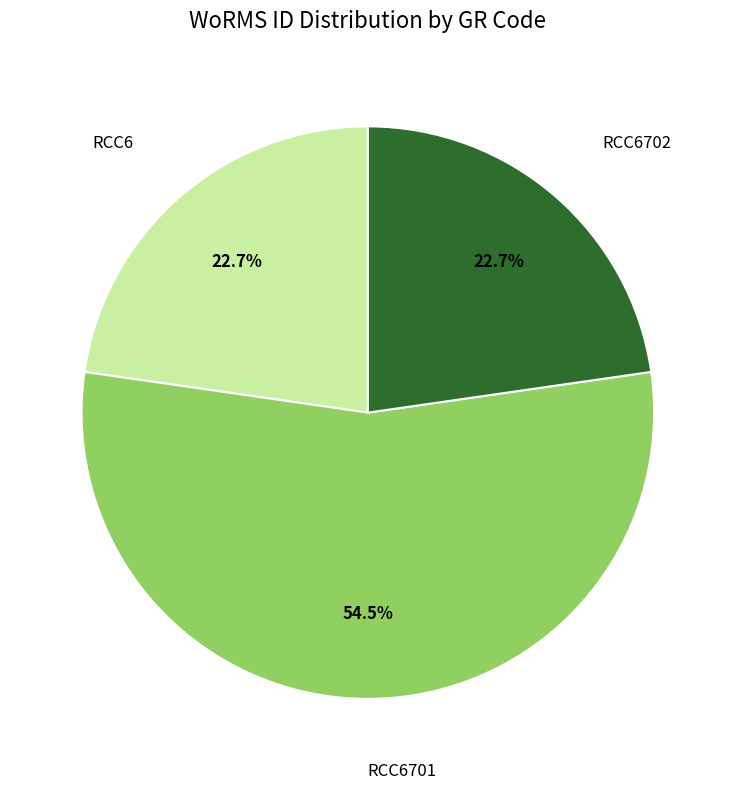

Is there a majority slice in this chart?

Yes